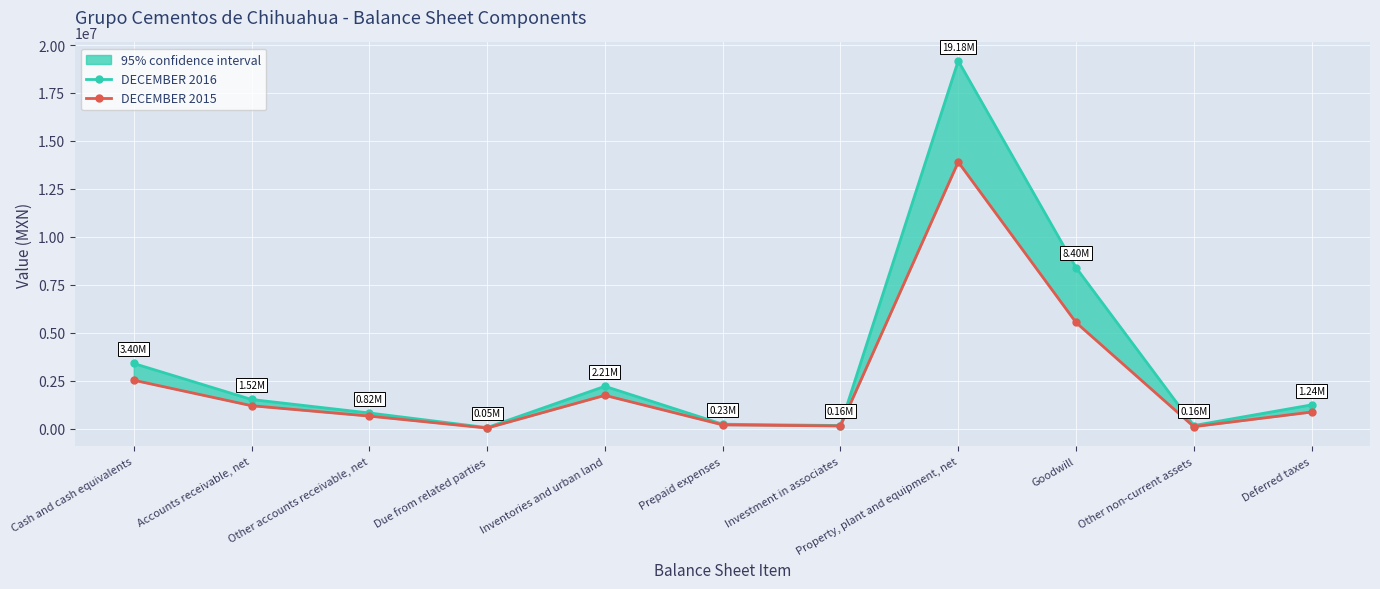

What is the value of the DECEMBER 2016 point at the 5th from the left?

2207282